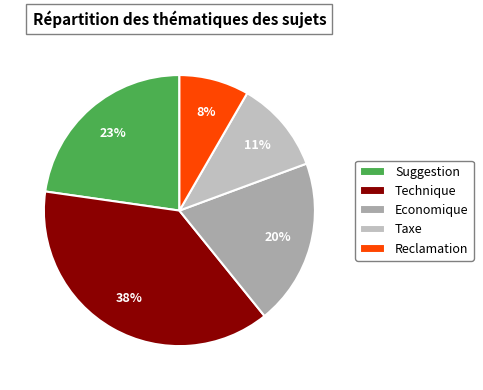

To the nearest percent, what is the average slice percentage?

20%